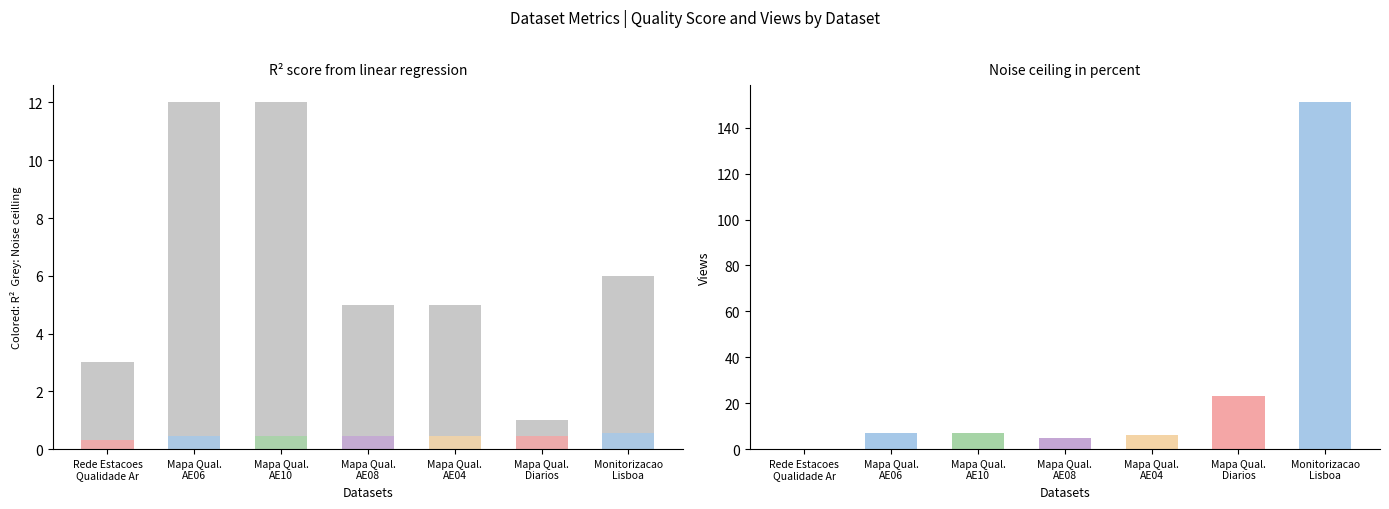

How many bars are there in total?

21